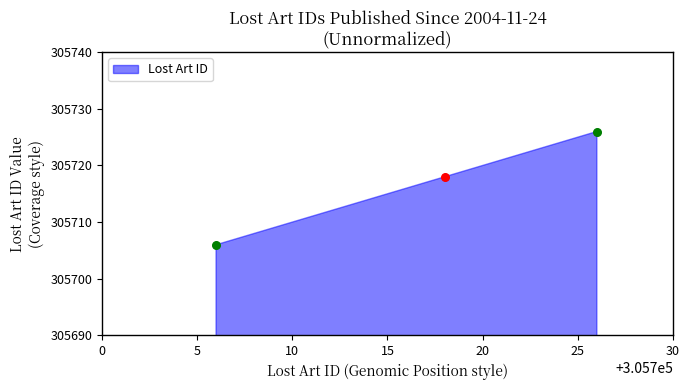

What is the ratio of the value at 2004-11-24 (305706) to the value at 2004-11-24 (305726)?

1.0